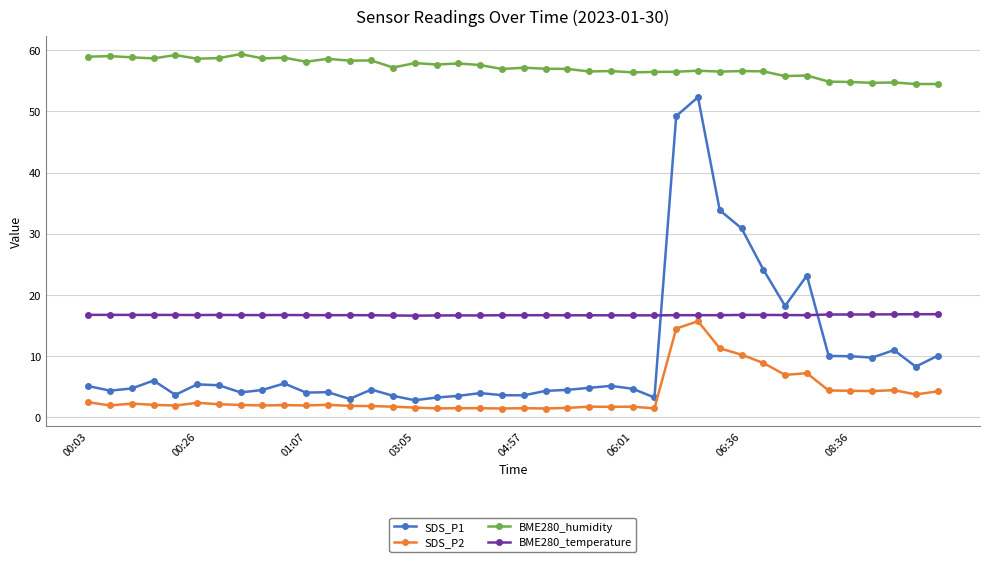

True or false: BME280_humidity and SDS_P1 intersect in this chart.

False